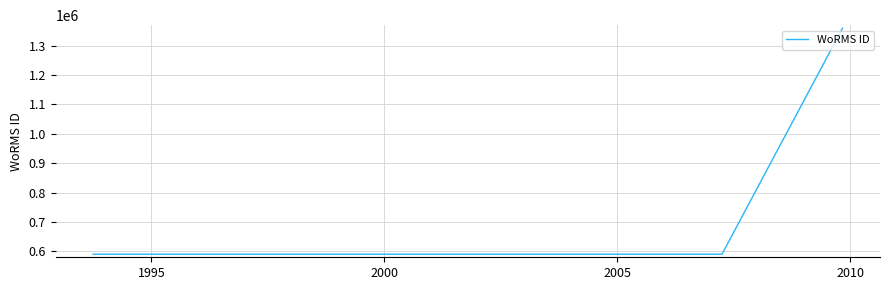

How many values exceed 590432?

3